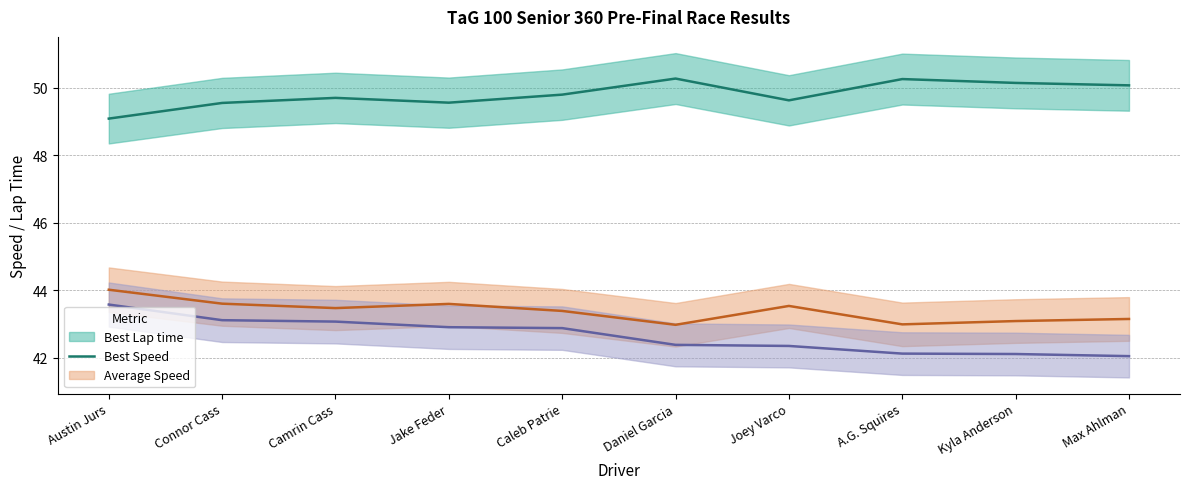

What is the total value across all series at Camrin Cass?

136.2